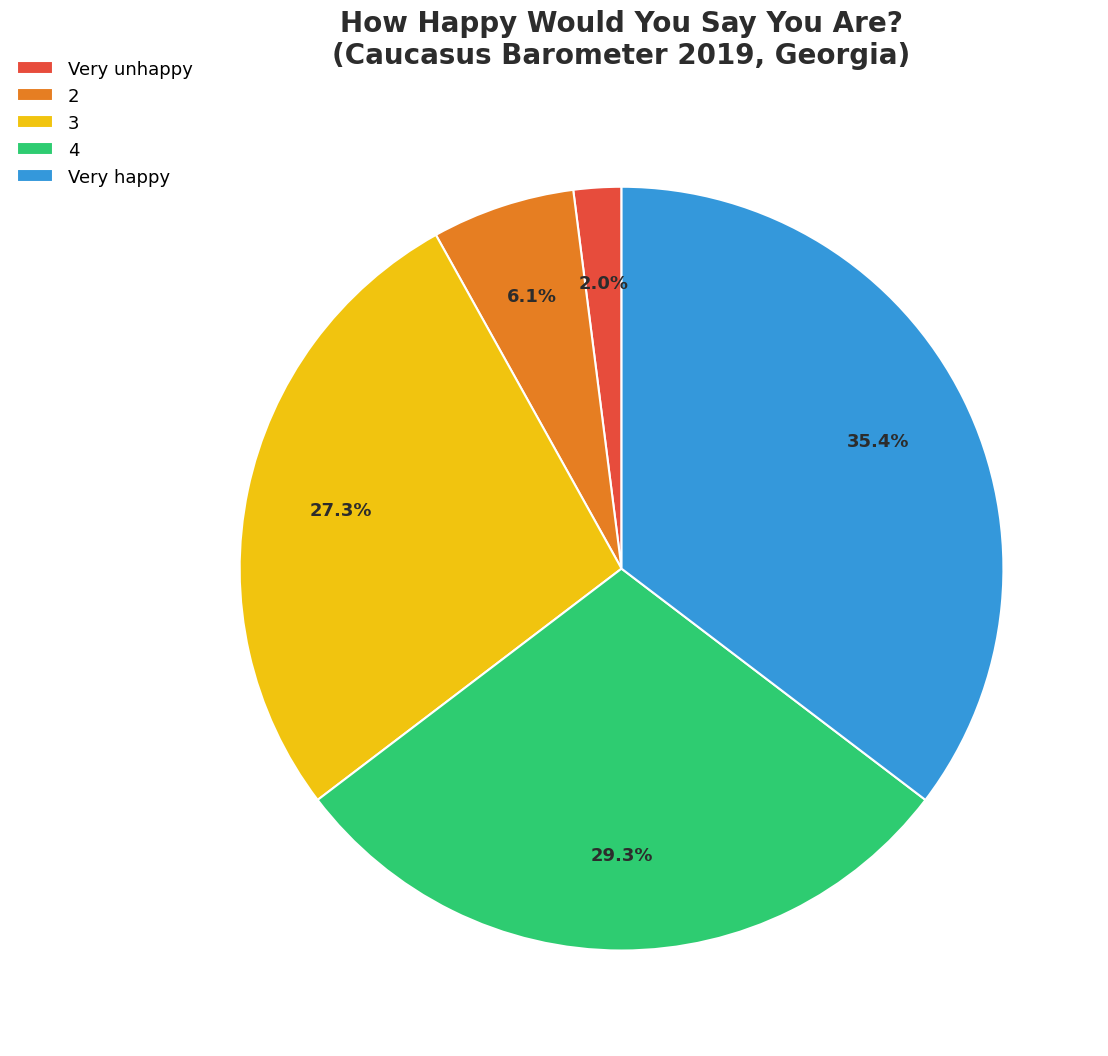

How many segments does this pie chart have?

5